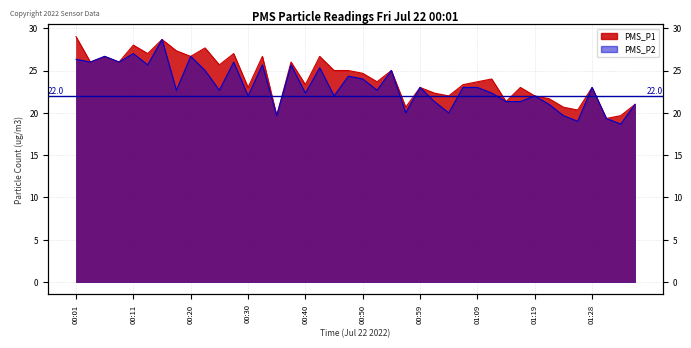

What is the difference between the second highest and minimum values in the PMS_P2 series?

8.3